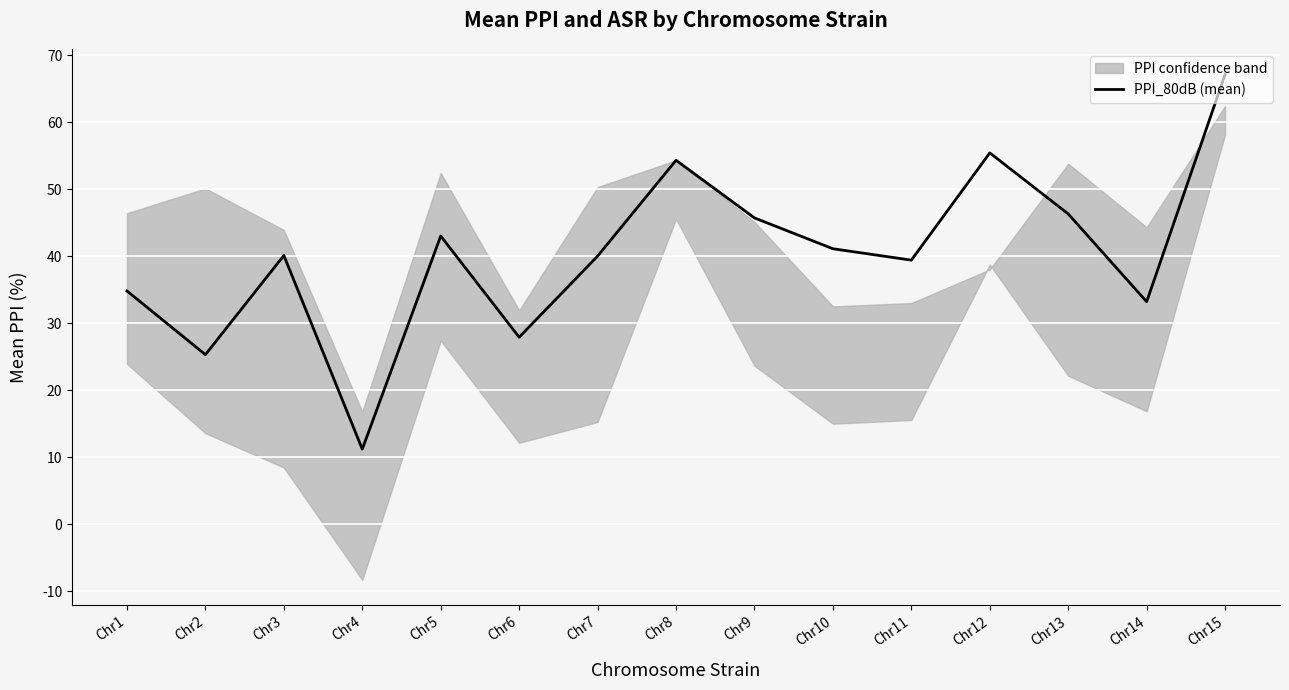

Which label corresponds to the smallest value in the chart?

Chr4